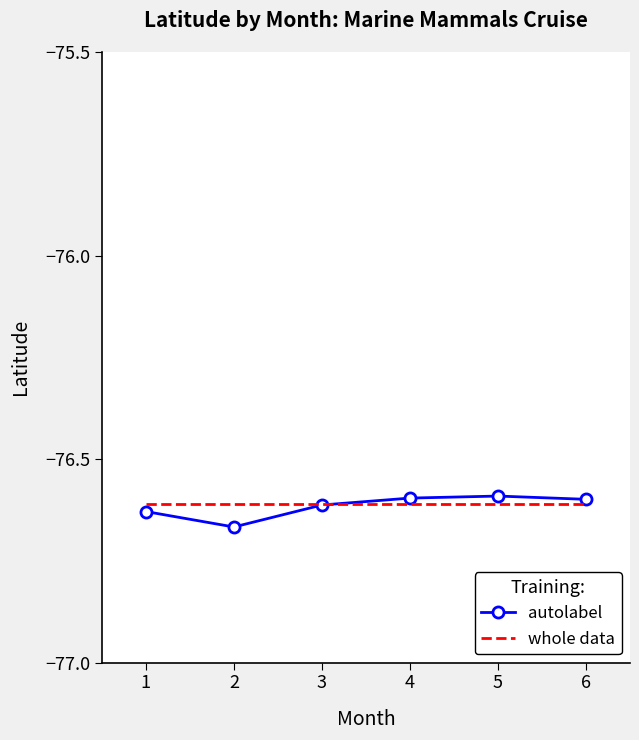

Is the value of autolabel at 2 greater than the value of whole data at 5?

No